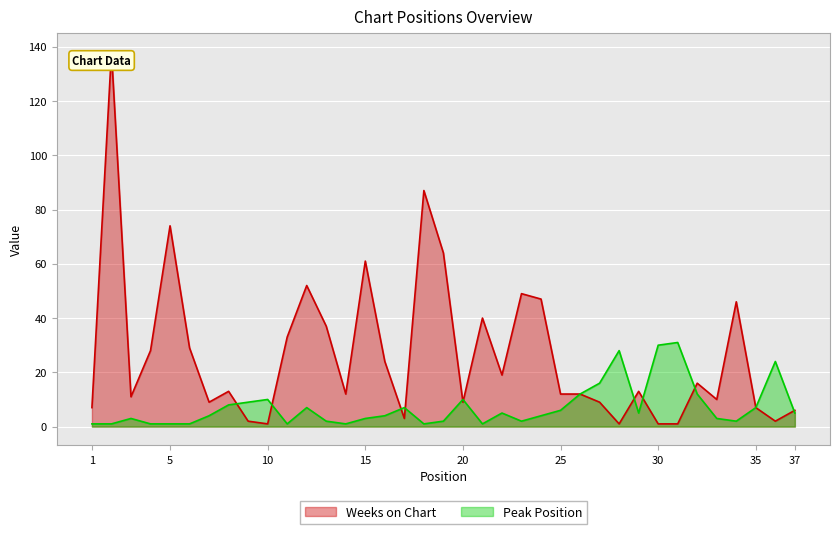

Reading left to right, what are all the values shown in this chart?

Weeks on Chart: 7	138	11	28	74	29	9	13	2	1	33	52	37	12	61	24	3	87	64	9	40	19	49	47	12	12	9	1	13	1	1	16	10	46	7	2	6
Peak Position: 1	1	3	1	1	1	4	8	9	10	1	7	2	1	3	4	7	1	2	10	1	5	2	4	6	12	16	28	5	30	31	12	3	2	7	24	5